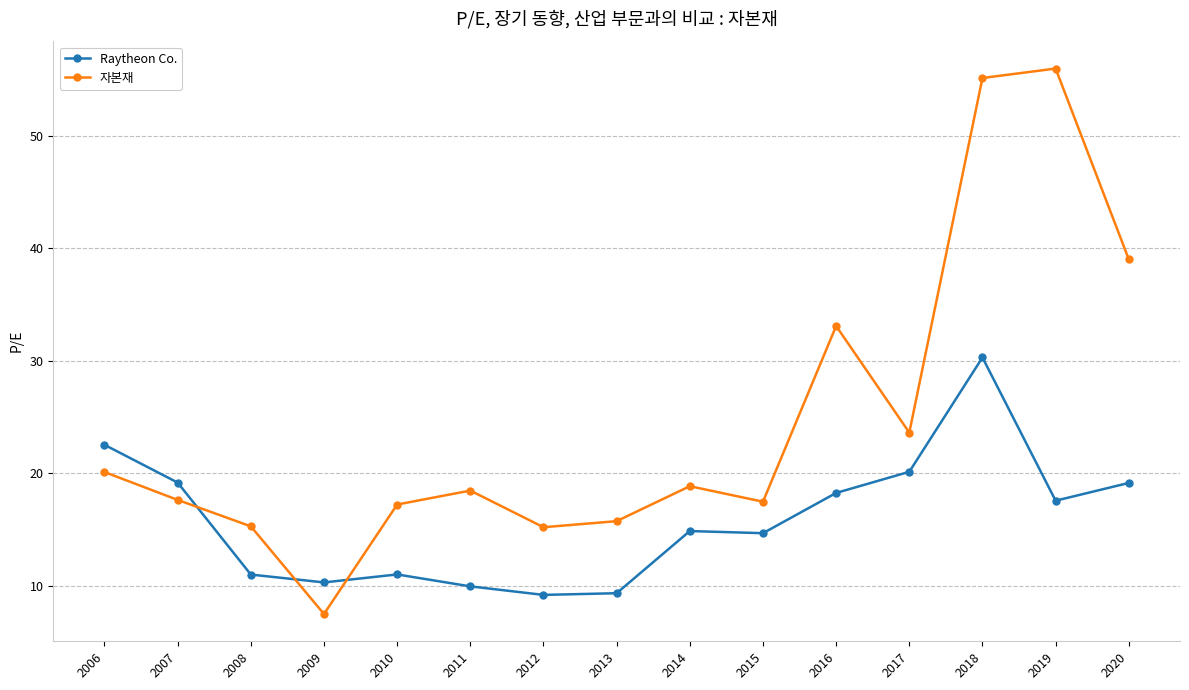

Is the value of 자본재 at 2006 greater than the value of Raytheon Co. at 2013?

Yes